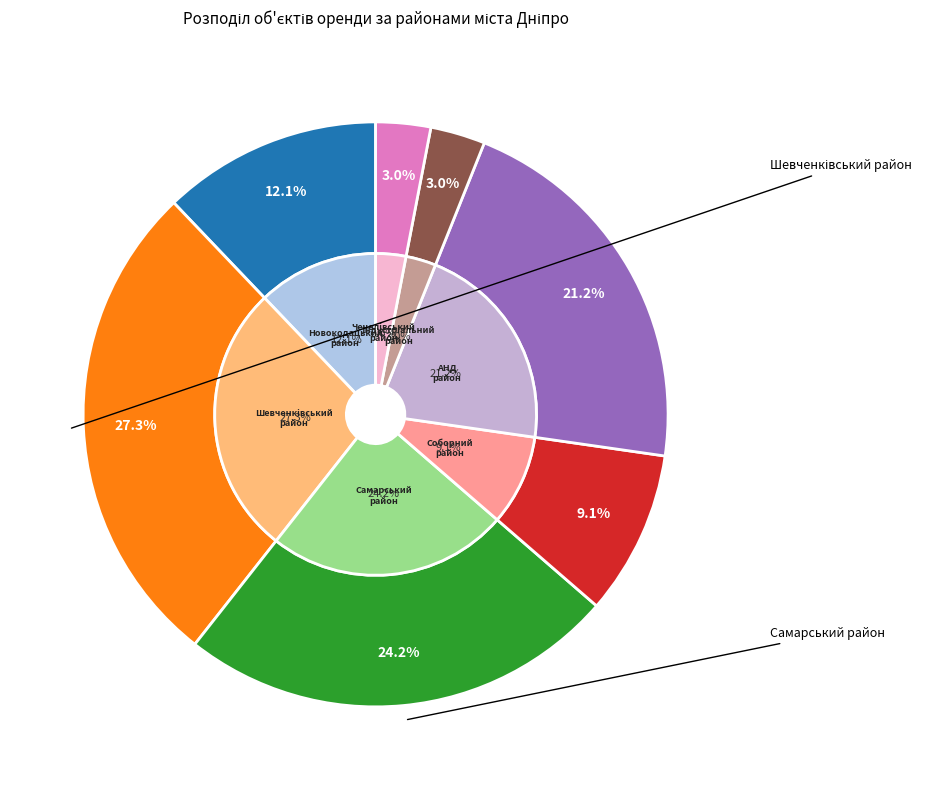

Between Самарський район and Новокодацький район, which is larger?

Самарський район